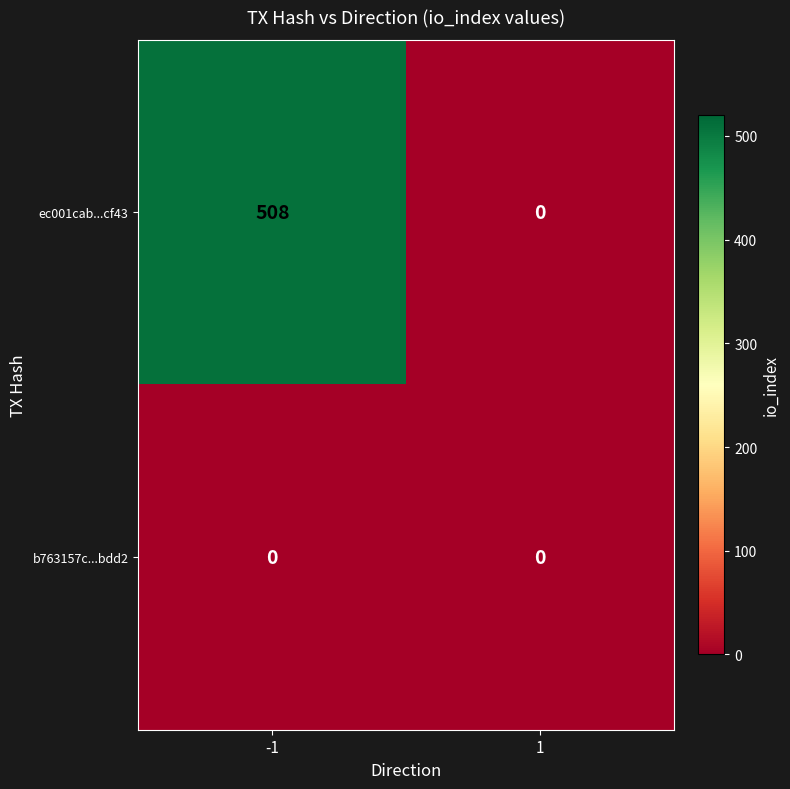

Reading right to left, extract all data points from this chart.

ec001cab...cf43: 1=0	-1=508
b763157c...bdd2: 1=0	-1=0